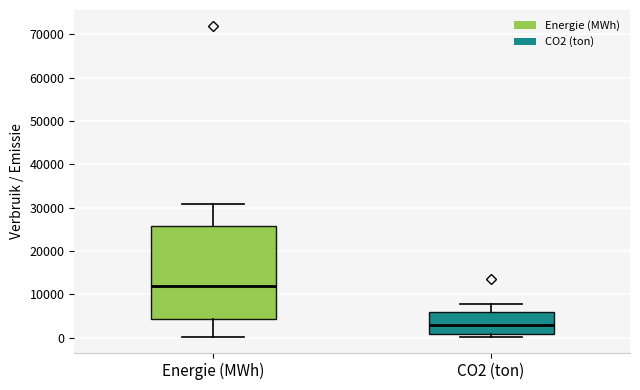

Reading left to right, transcribe this box plot: for each box, give where its median line is, the range the box spans, and where its two whiskers end, as read against the y-axis. The values are not printed on the chart, so give them approximately, as read against the axis.

Energie (MWh): median 12000, box 4000 to 26000, whiskers 0 to 31000
CO2 (ton): median 3000, box 1000 to 6000, whiskers 0 to 8000